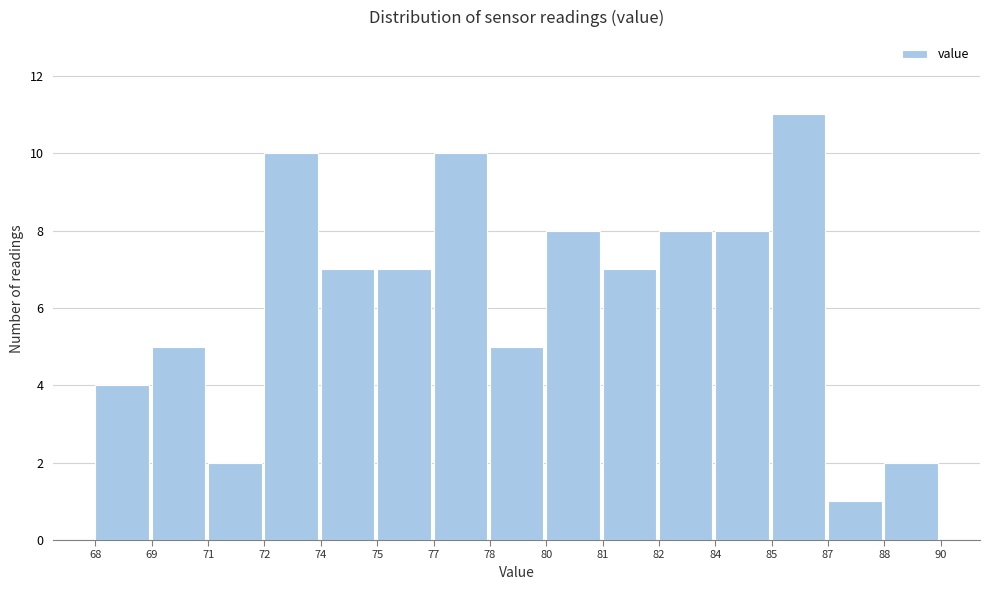

Reading right to left, transcribe all the data shown in this chart.

88=2	87=1	85=11	84=8	82=8	81=7	80=8	78=5	77=10	75=7	74=7	72=10	71=2	69=5	68=4